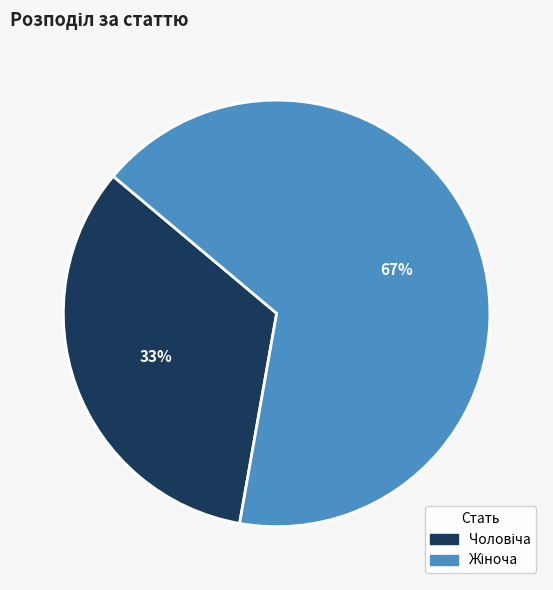

To the nearest percent, what is the average slice percentage?

50%